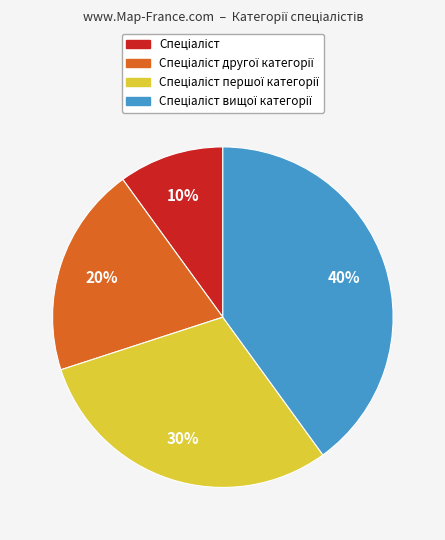

To the nearest percent, what is the difference between the largest and smallest slice percentages?

30%